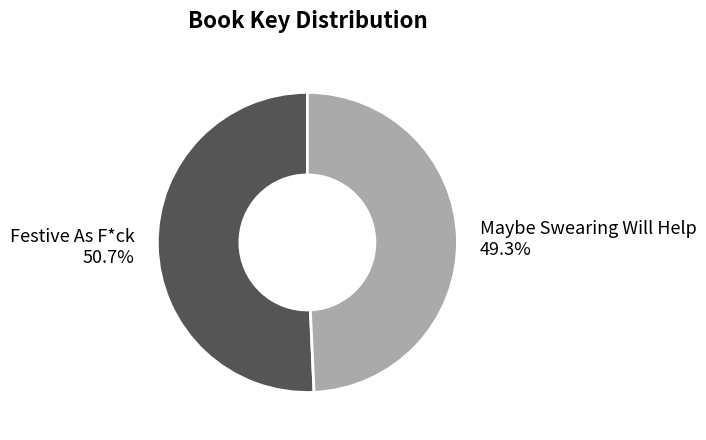

How many segments does this pie chart have?

2